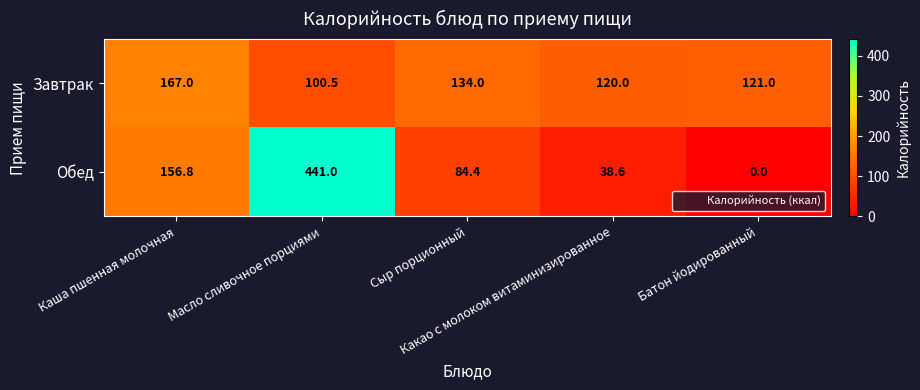

What is the total value across all series at Какао с молоком витаминизированное?

158.6